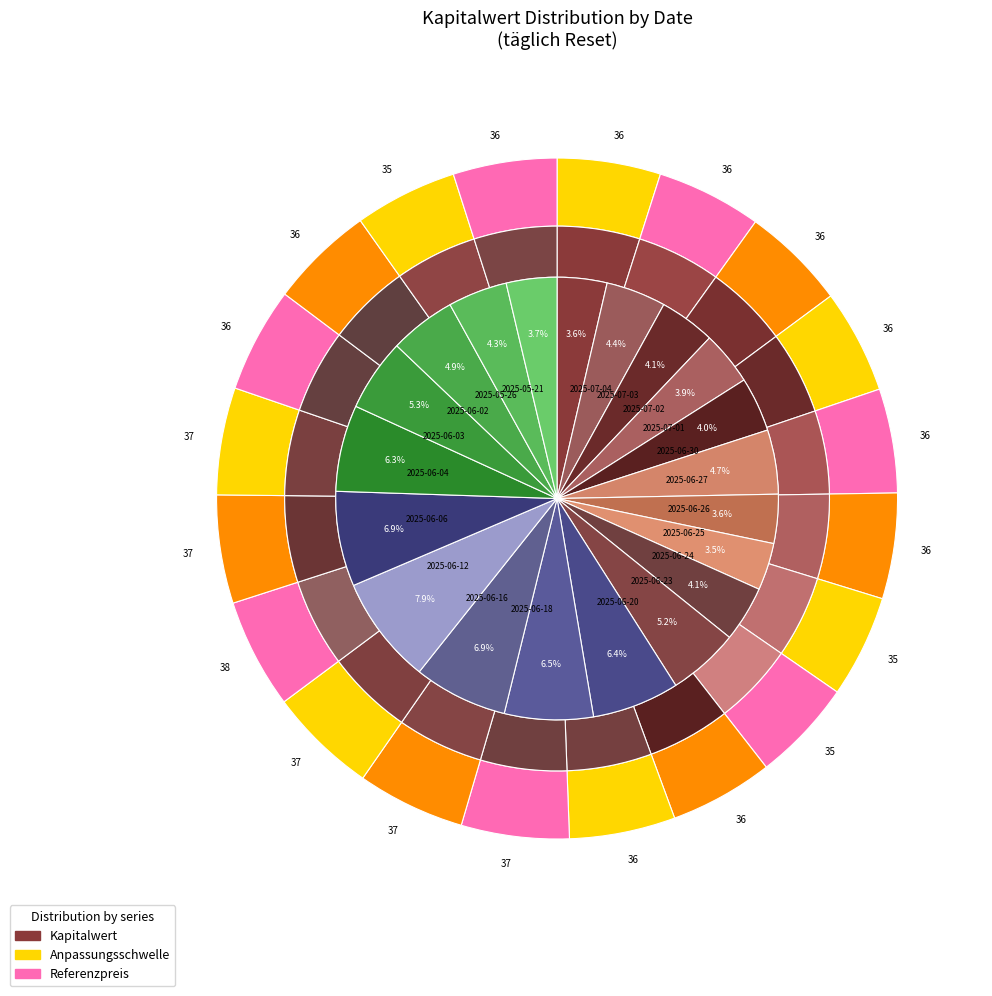

The 2025-06-02 slice represents 20% of the pie. True or false?

False